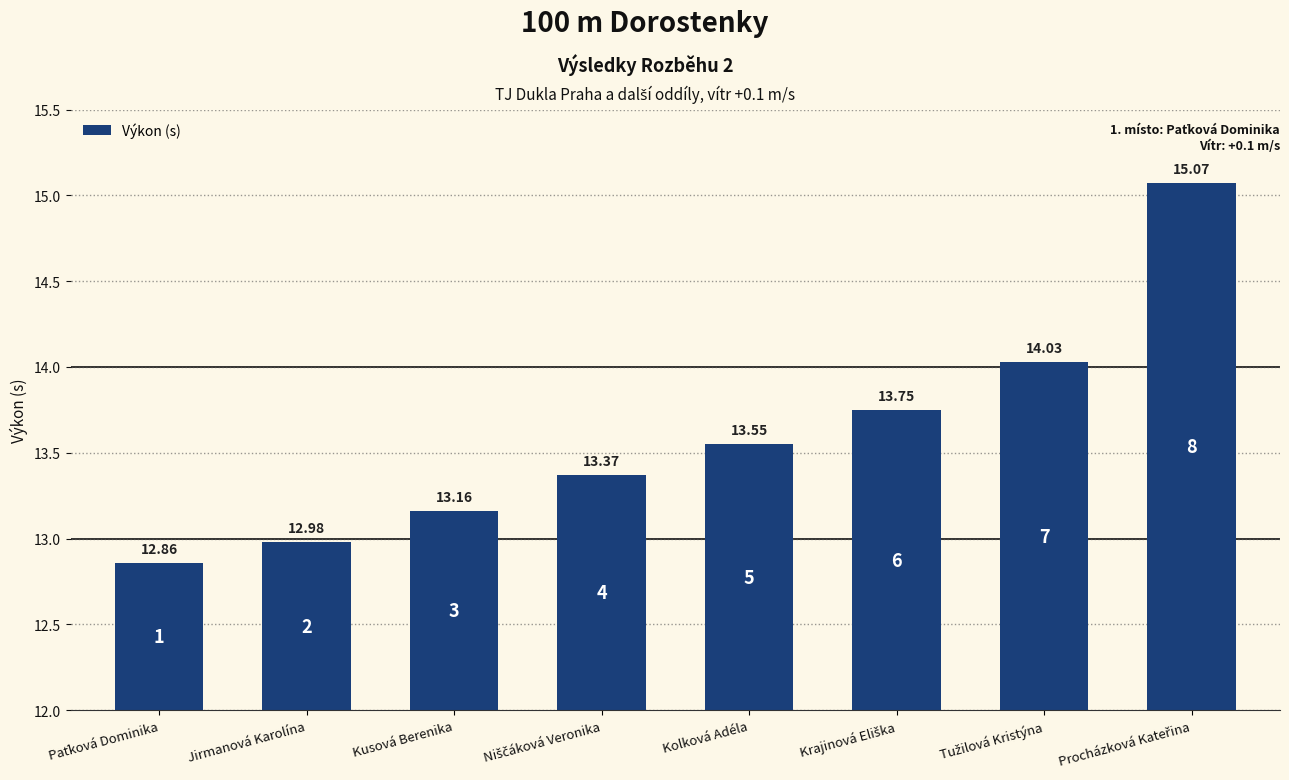

What is the average value?

13.6